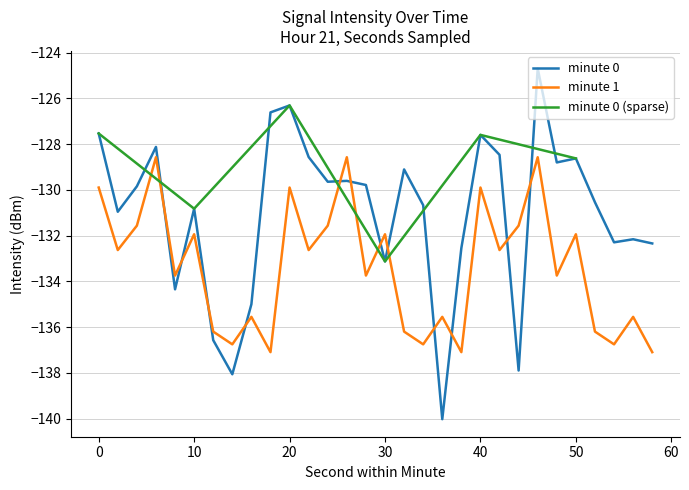

After their last crossing, which series has the higher values: minute 1 or minute 0?

minute 0